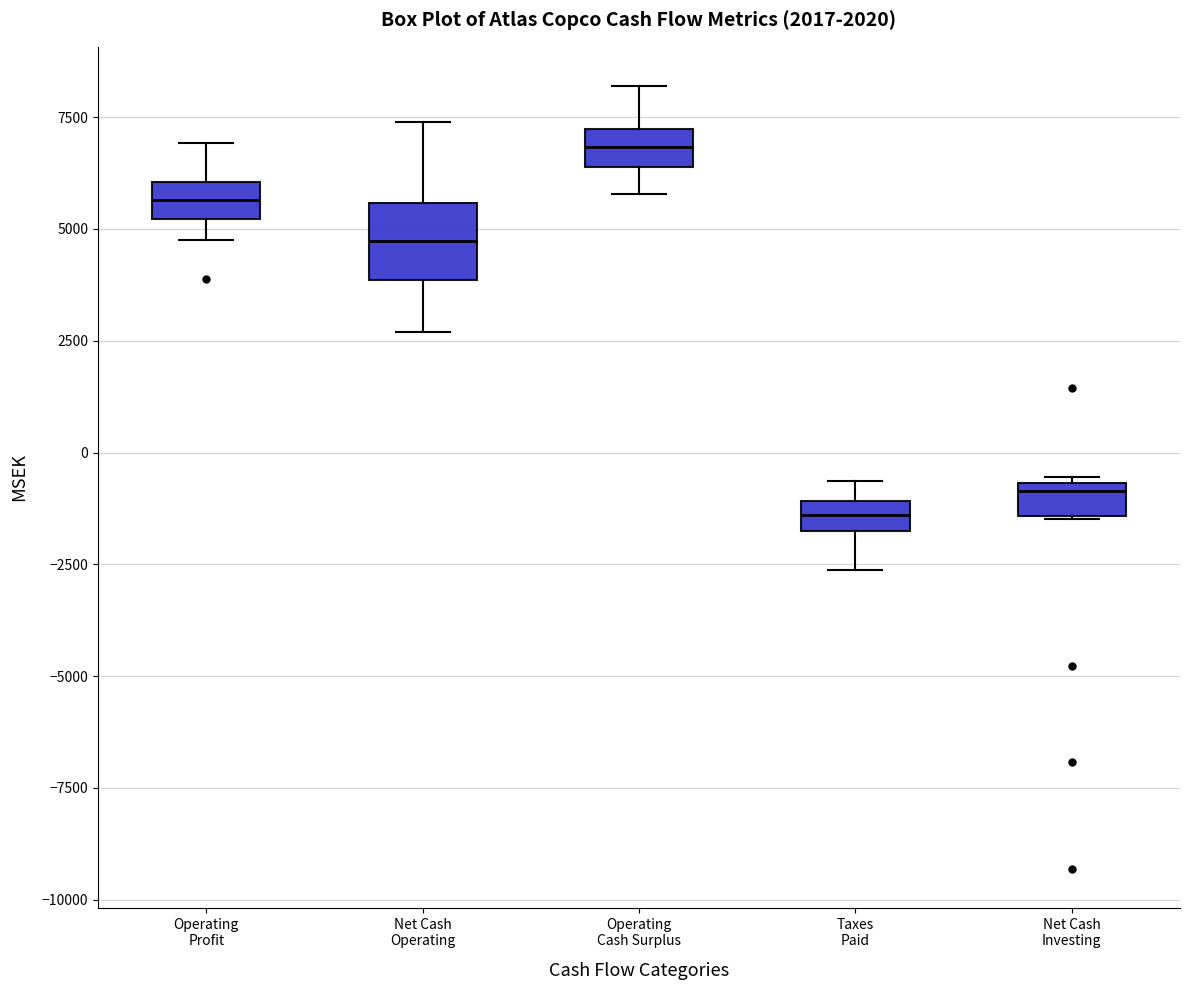

Which box's median line is the lowest?

Taxes Paid